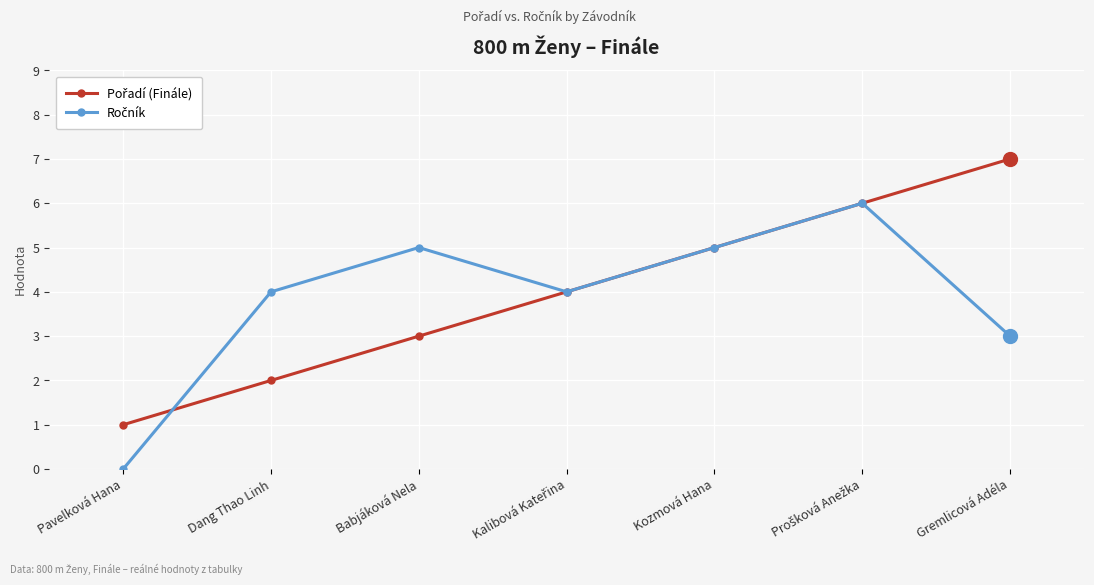

What is the total value across all series at Gremlicová Adéla?

10